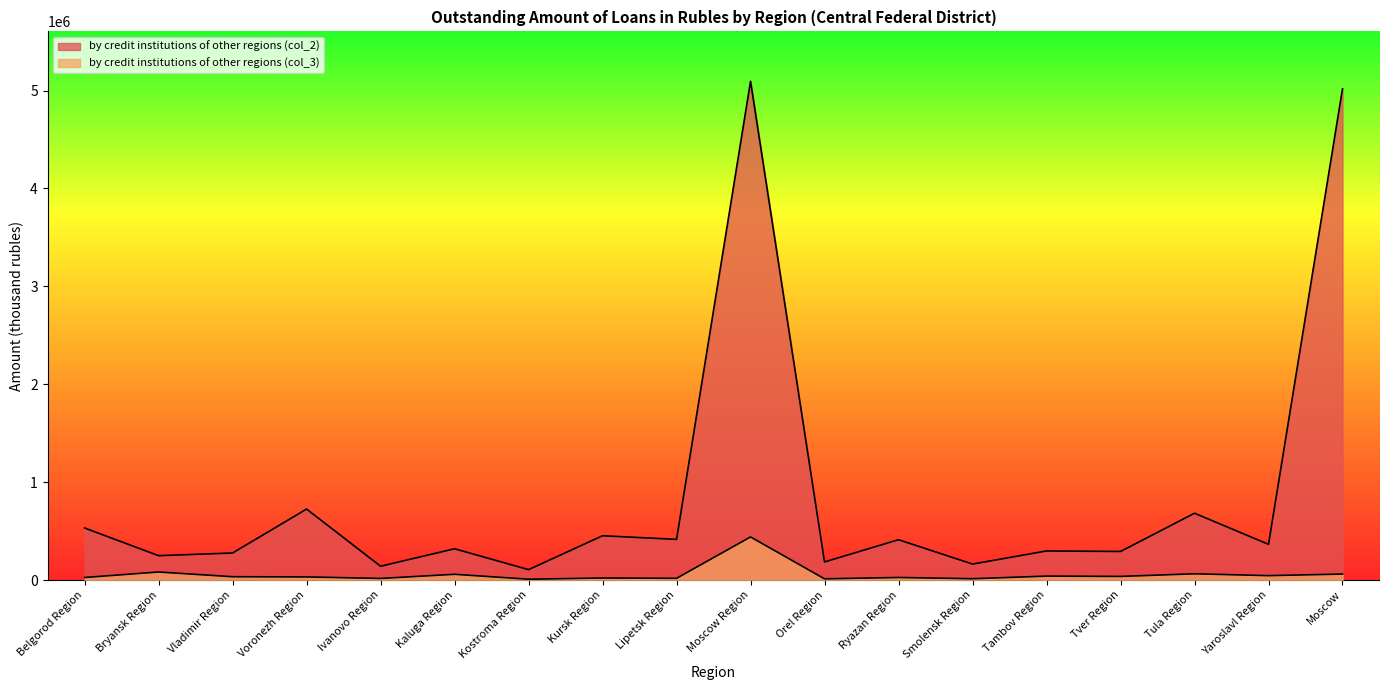

Reading left to right, transcribe all the data shown in this chart.

by credit institutions of other regions (col_2): 531434	248673	275888	724825	140751	319181	105861	452242	414912	5094401	184570	411688	162757	296904	291479	682229	364468	5017536
by credit institutions of other regions (col_3): 25687	81804	33666	31567	16127	58406	8034	20631	17235	439874	11997	25880	13240	39873	36656	63519	44636	60765